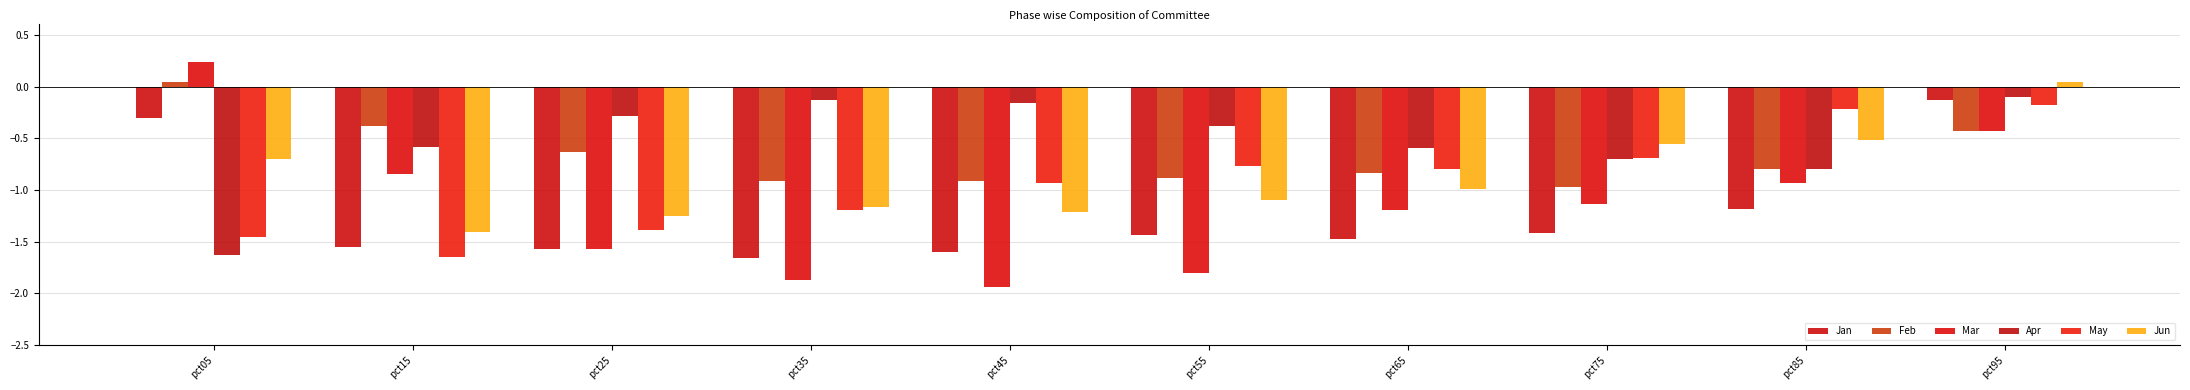

The Jun series shows -1.0 at pct65. True or false?

True